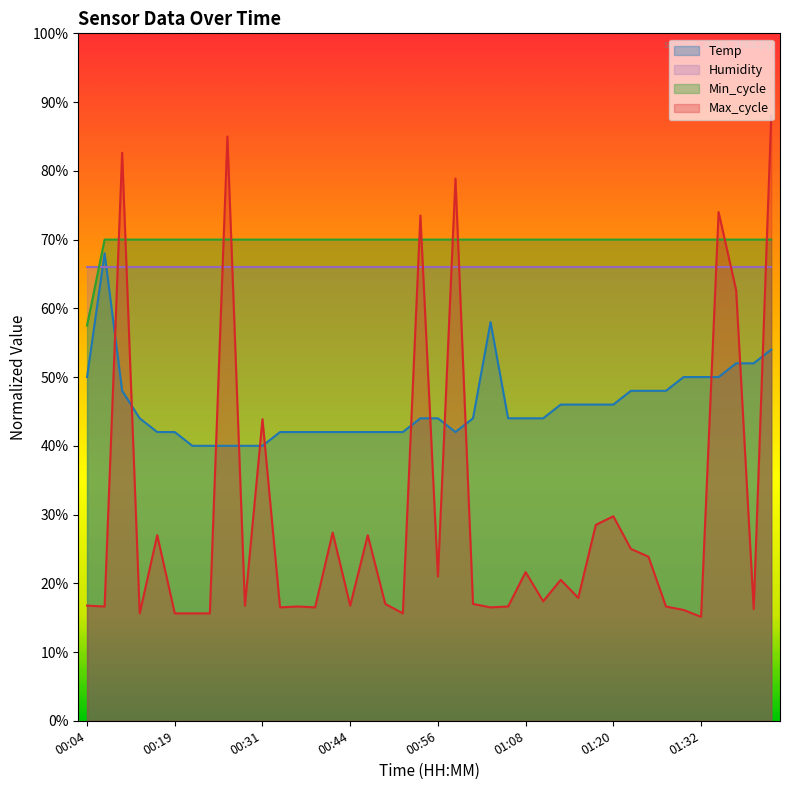

Which series has the widest spread of values?

Max_cycle